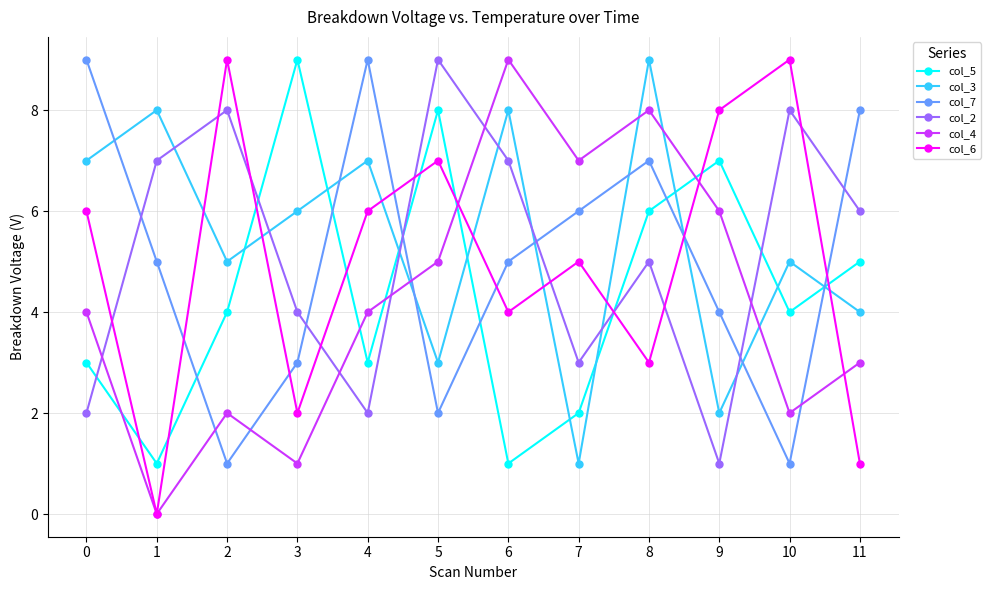

How many distinct data groups are displayed?

6